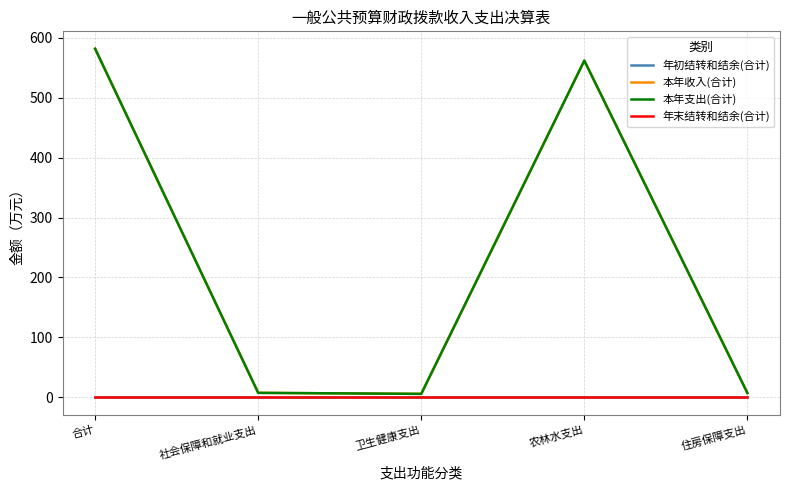

At how many categories does at least one series exceed 116?

2